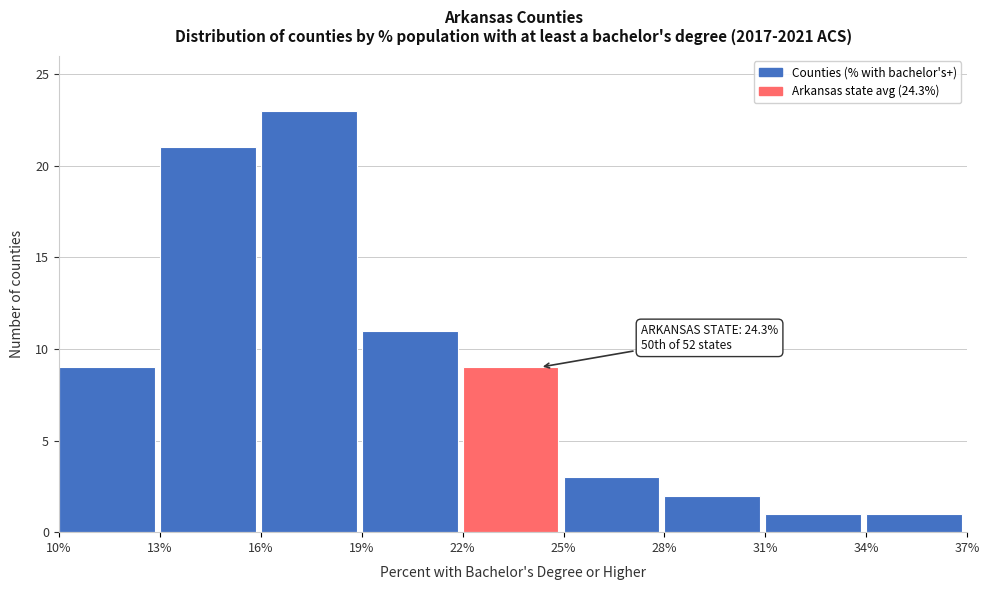

Over which range of the x-axis is the bar tallest?

16% to 19%